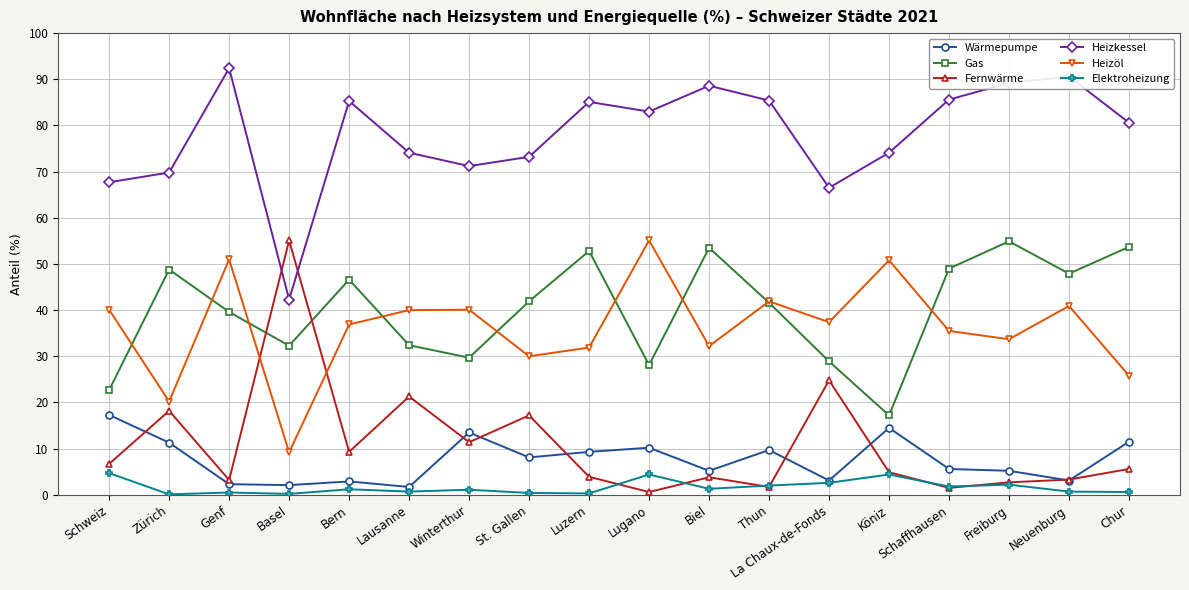

True or false: Heizkessel and Wärmepumpe intersect in this chart.

False